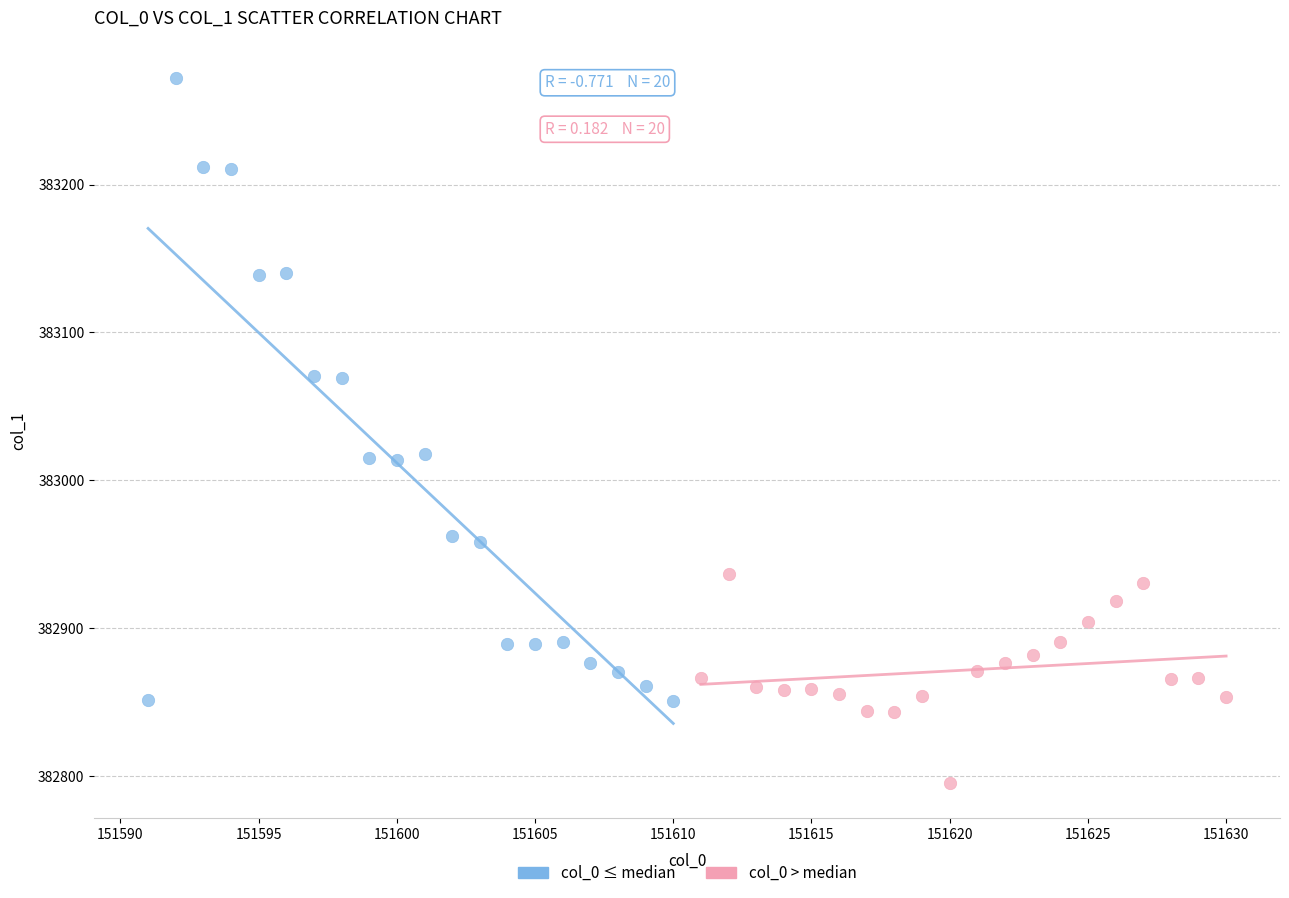

Which series contains the lowest Y value?

col_0 > median